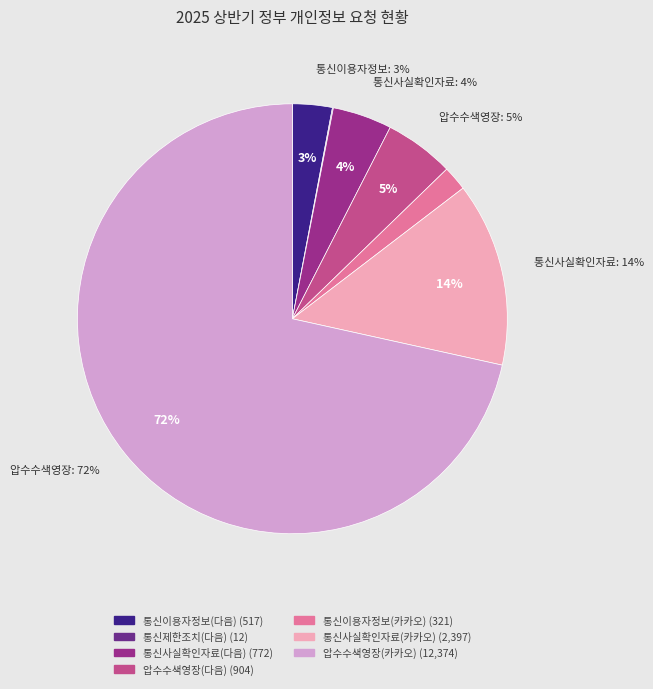

Is it true that 통신제한조치(다음) is 9% of the pie?

False